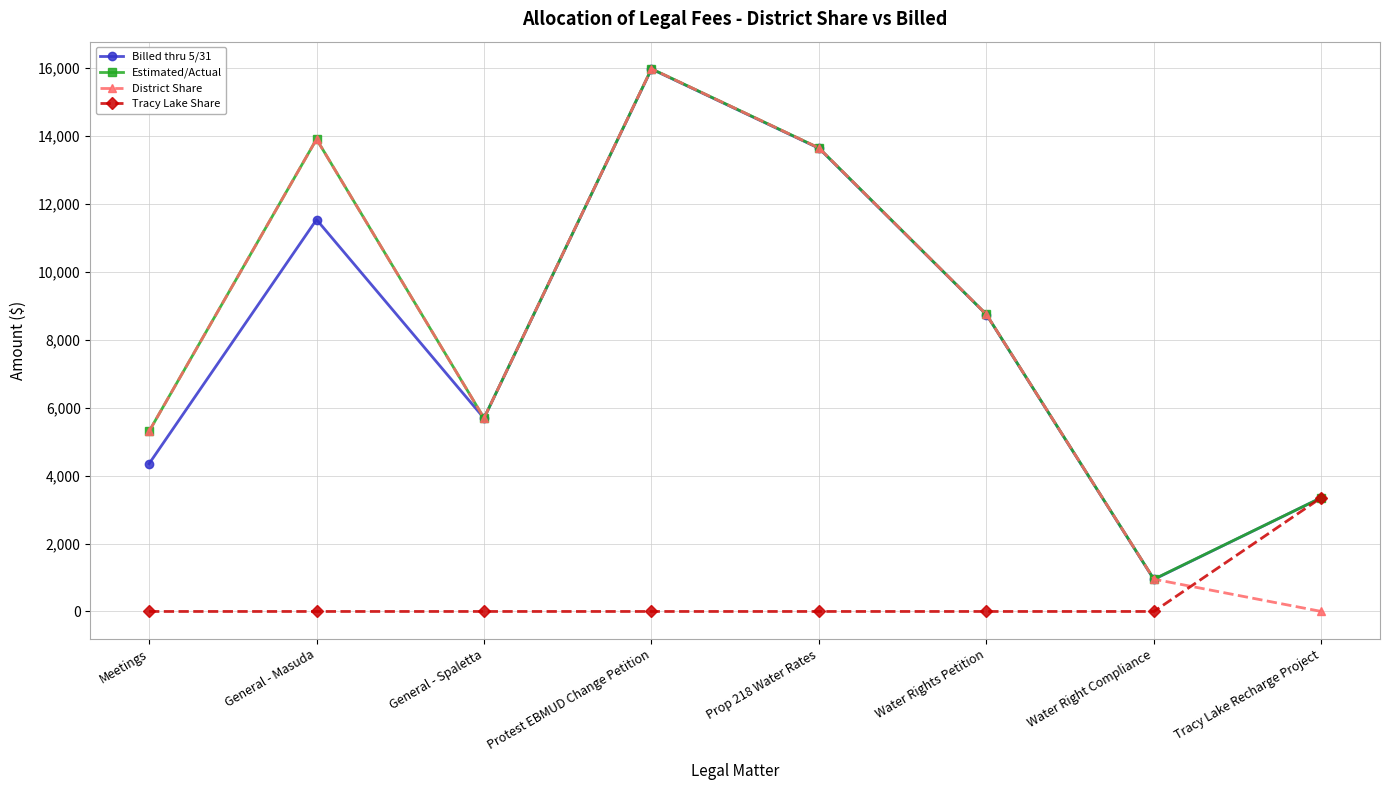

What is the difference between the second highest and minimum values in the Billed thru 5/31 series?

12688